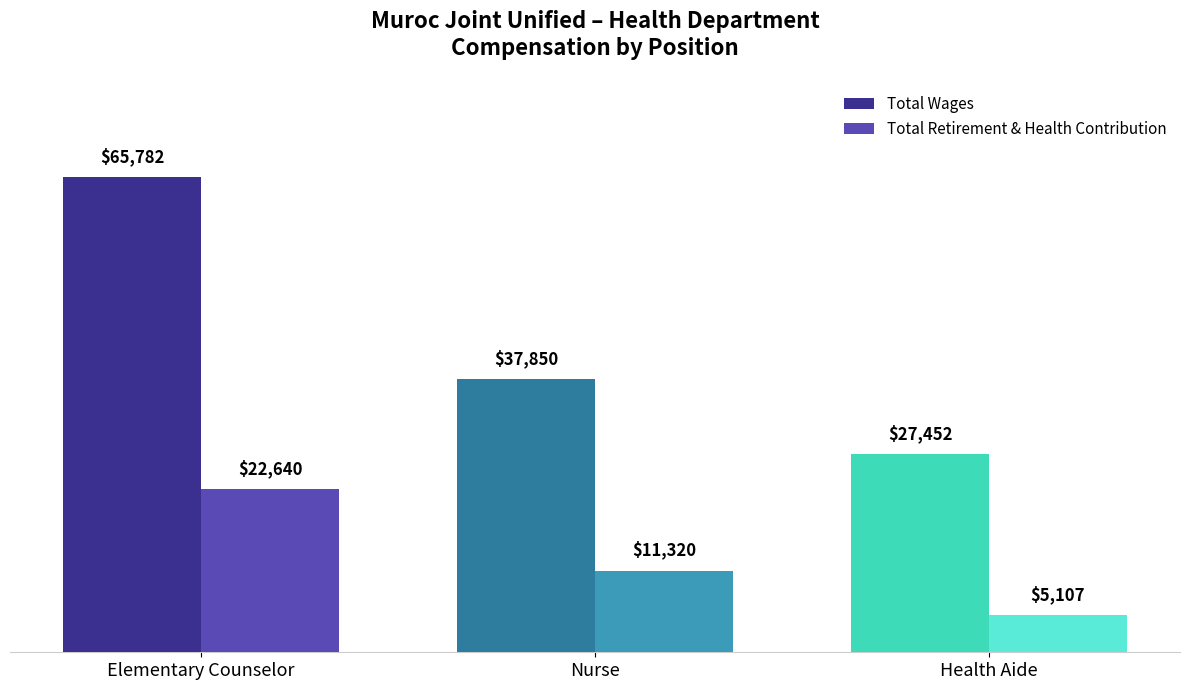

The Total Retirement & Health Contribution series shows 11320 at Nurse. True or false?

True